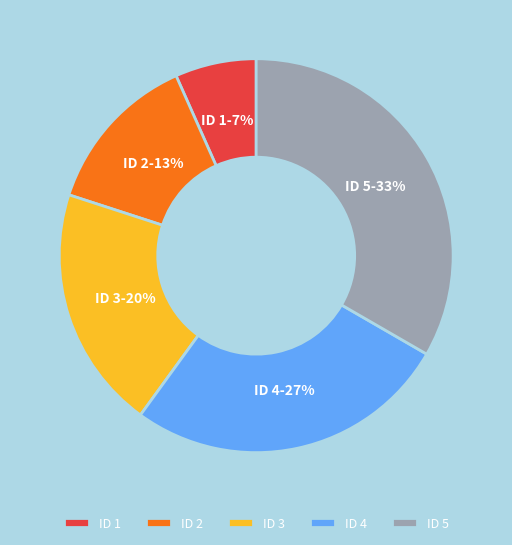

Combined, do ID 5 and ID 2 account for over 50%?

No